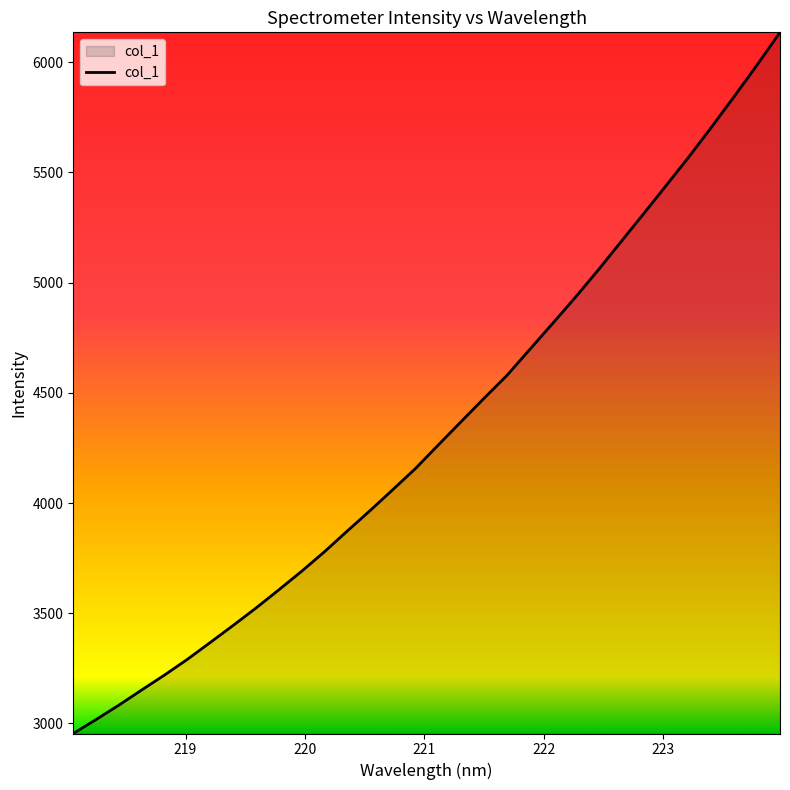

Does the chart have visible grid lines?

No